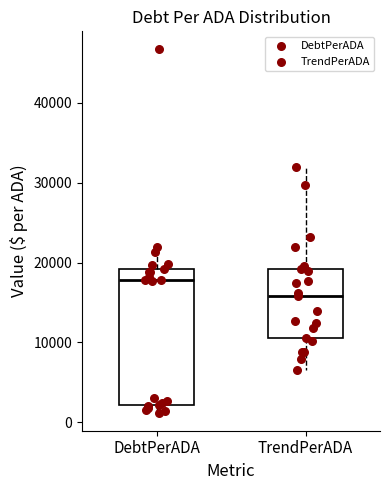

Which box is the tallest, from its lower edge to its upper edge?

DebtPerADA